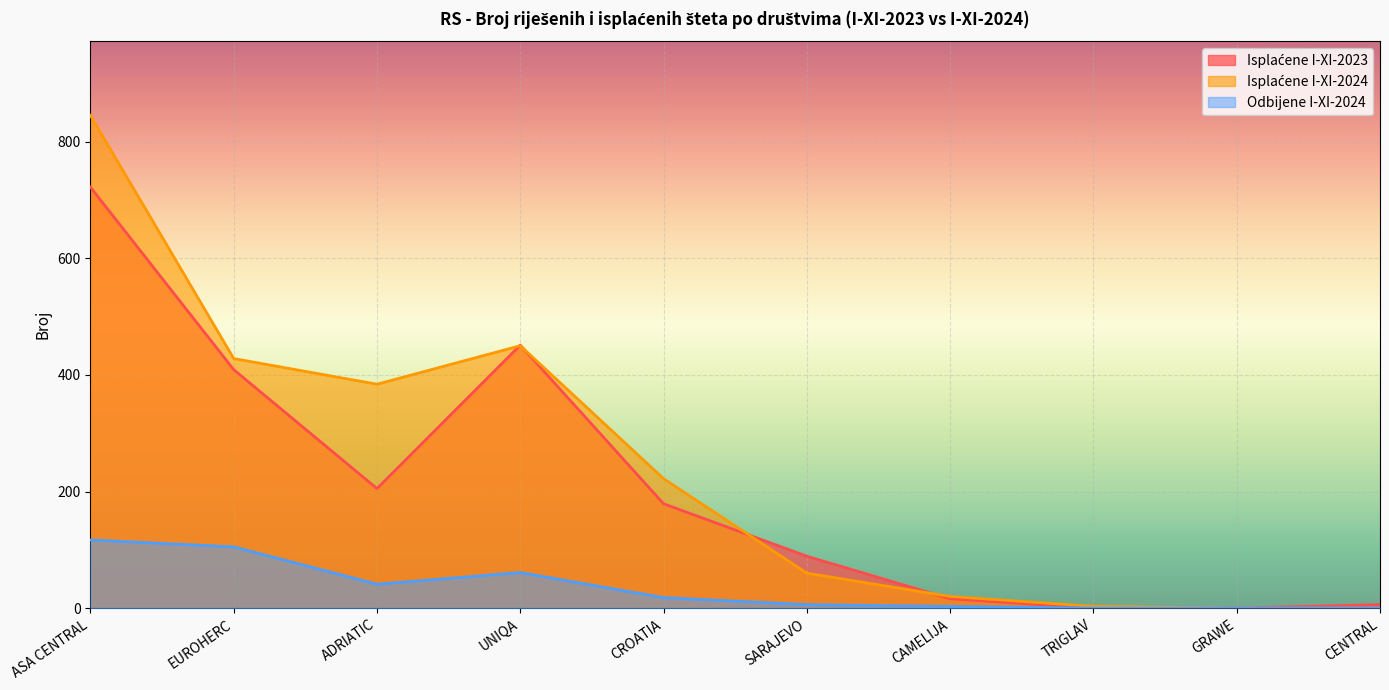

True or false: Isplaćene I-XI-2023 and Odbijene I-XI-2024 cross at least once.

False